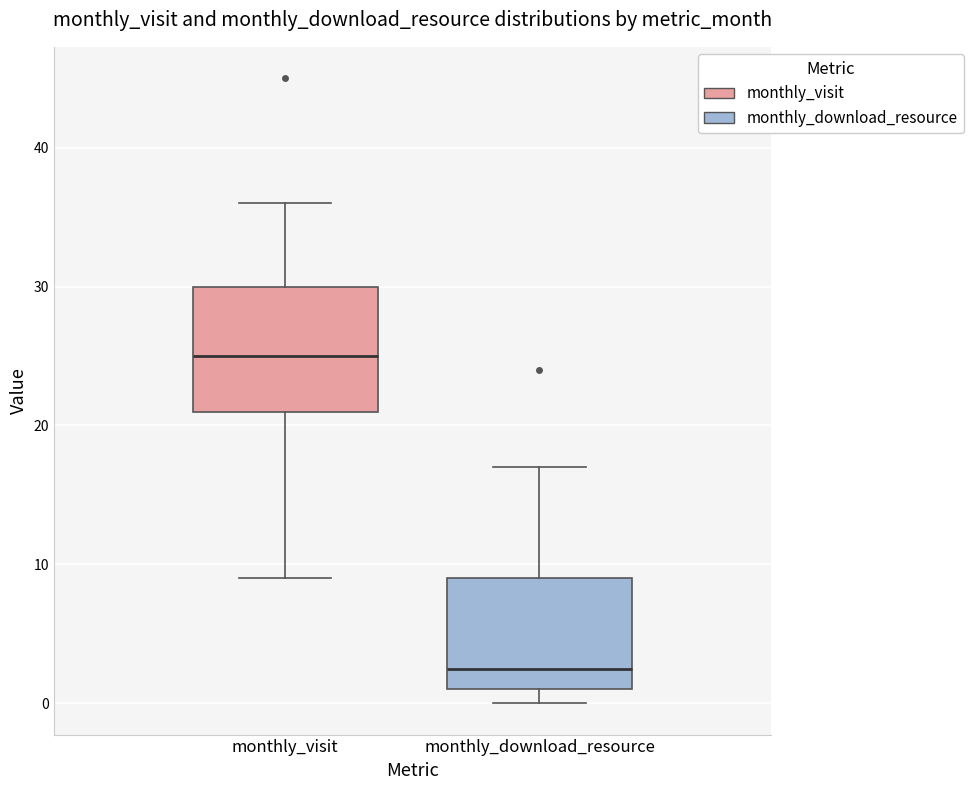

Reading left to right, read every box against the y-axis: the position of its median line, the range the box covers, and the ends of its whiskers. The values are not printed on the chart, so give them approximately, as read against the axis.

monthly_visit: median 25, box 21 to 30, whiskers 9 to 36
monthly_download_resource: median 3, box 1 to 9, whiskers 0 to 17